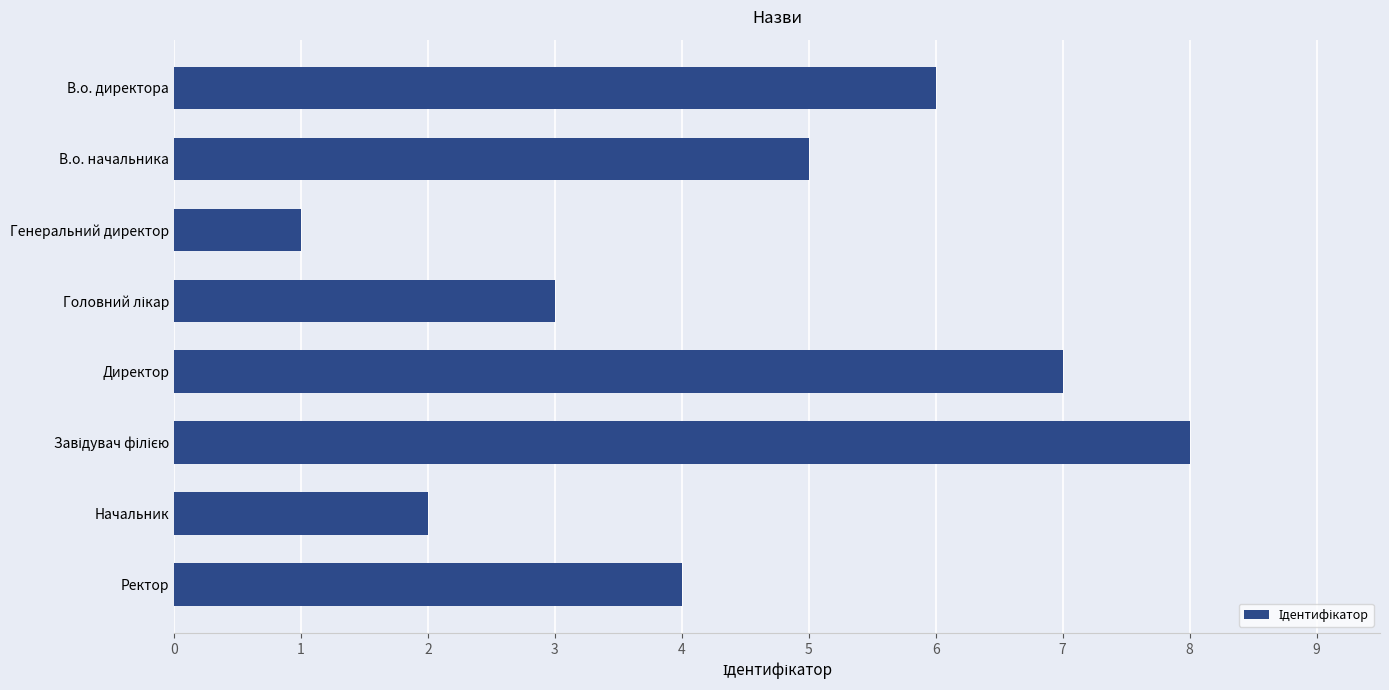

What is the approximate value at В.о. начальника?

5